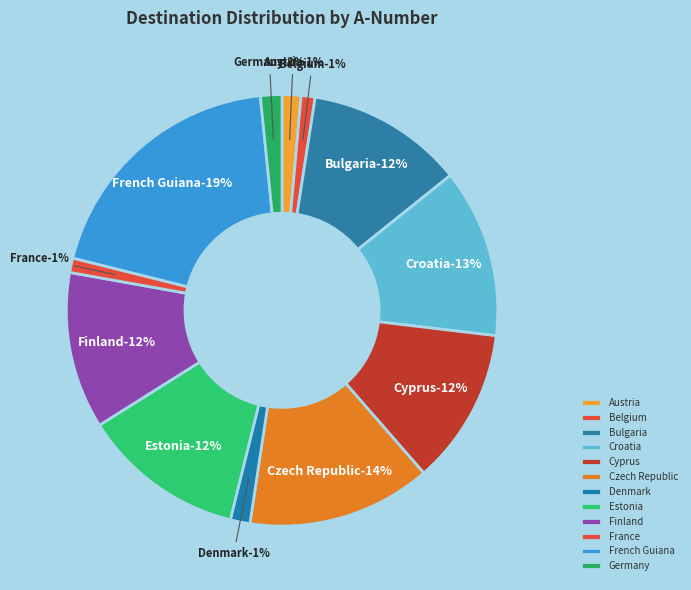

Which category has the biggest portion of the pie?

French Guiana